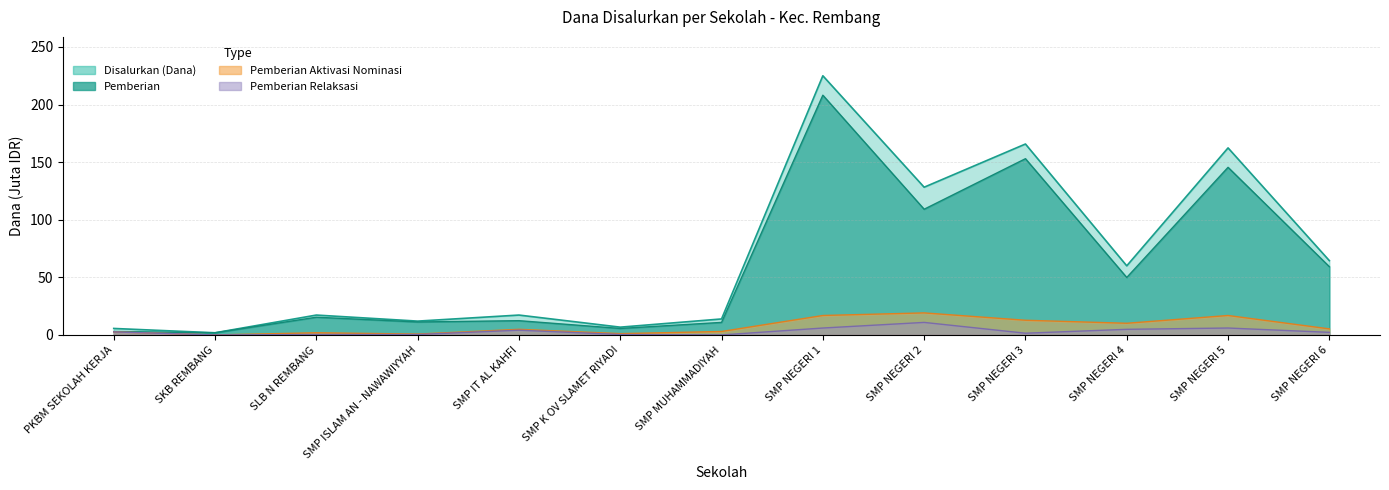

Reading left to right, extract all data points from this chart.

Disalurkan (Dana): 5.6	1.9	17.2	12.0	17.2	6.8	13.9	225.0	128.2	165.8	60.0	162.4	64.5
Pemberian: 3.0	1.9	15.4	11.2	12.4	5.6	10.9	208.1	109.1	153.0	49.9	145.5	59.2
Pemberian Relaksasi: 2.6	0.0	0.4	0.4	4.1	0.4	0.0	6.0	10.9	1.5	4.9	6.0	2.2